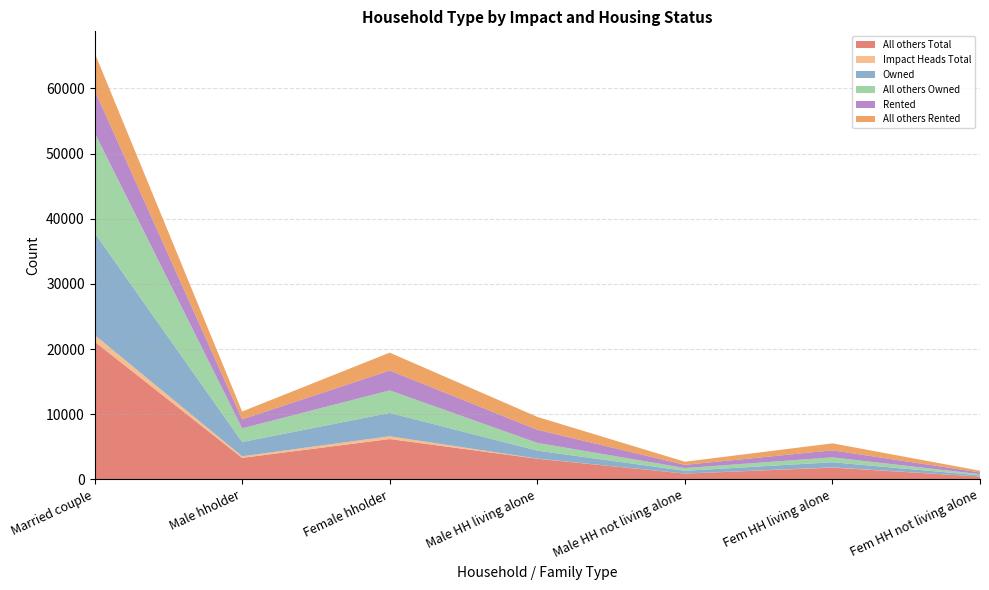

Reading left to right, transcribe all the data shown in this chart.

All others Total: Married couple=21150	Male hholder=3310	Female hholder=6200	Male HH living alone=3180	Male HH not living alone=900	Fem HH living alone=1820	Fem HH not living alone=440
Impact Heads Total: Married couple=1020	Male hholder=250	Female hholder=430	Male HH living alone=30	Male HH not living alone=10	Fem HH living alone=40	Fem HH not living alone=10
Owned: Married couple=15670	Male hholder=2180	Female hholder=3580	Male HH living alone=1210	Male HH not living alone=420	Fem HH living alone=780	Fem HH not living alone=180
All others Owned: Married couple=15400	Male hholder=2100	Female hholder=3460	Male HH living alone=1200	Male HH not living alone=420	Fem HH living alone=750	Fem HH not living alone=180
Rented: Married couple=6500	Male hholder=1380	Female hholder=3050	Male HH living alone=2000	Male HH not living alone=490	Fem HH living alone=1080	Fem HH not living alone=270
All others Rented: Married couple=5750	Male hholder=1210	Female hholder=2740	Male HH living alone=1980	Male HH not living alone=480	Fem HH living alone=1070	Fem HH not living alone=260